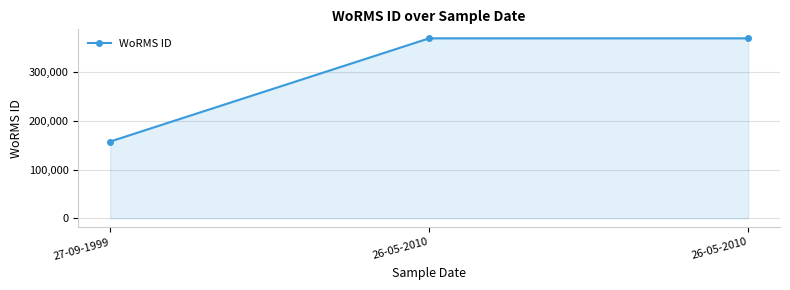

Rank the categories by value from highest to lowest.

26-05-2010, 26-05-2010, 27-09-1999